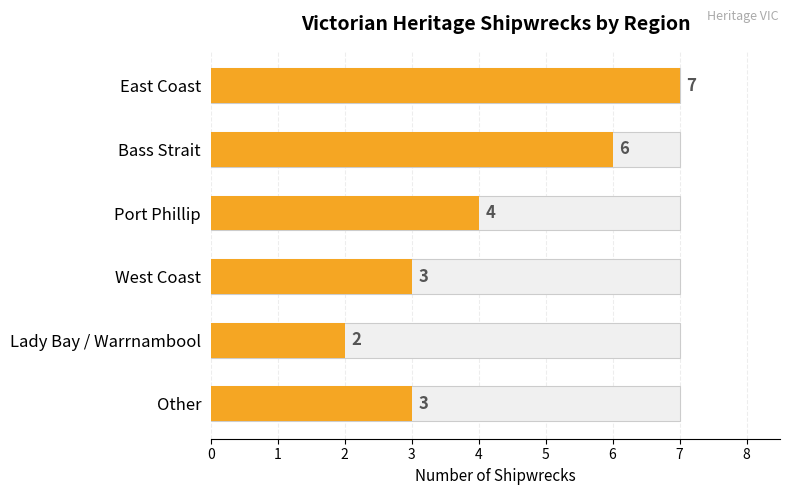

Count the values in the range 3 to 6.

4